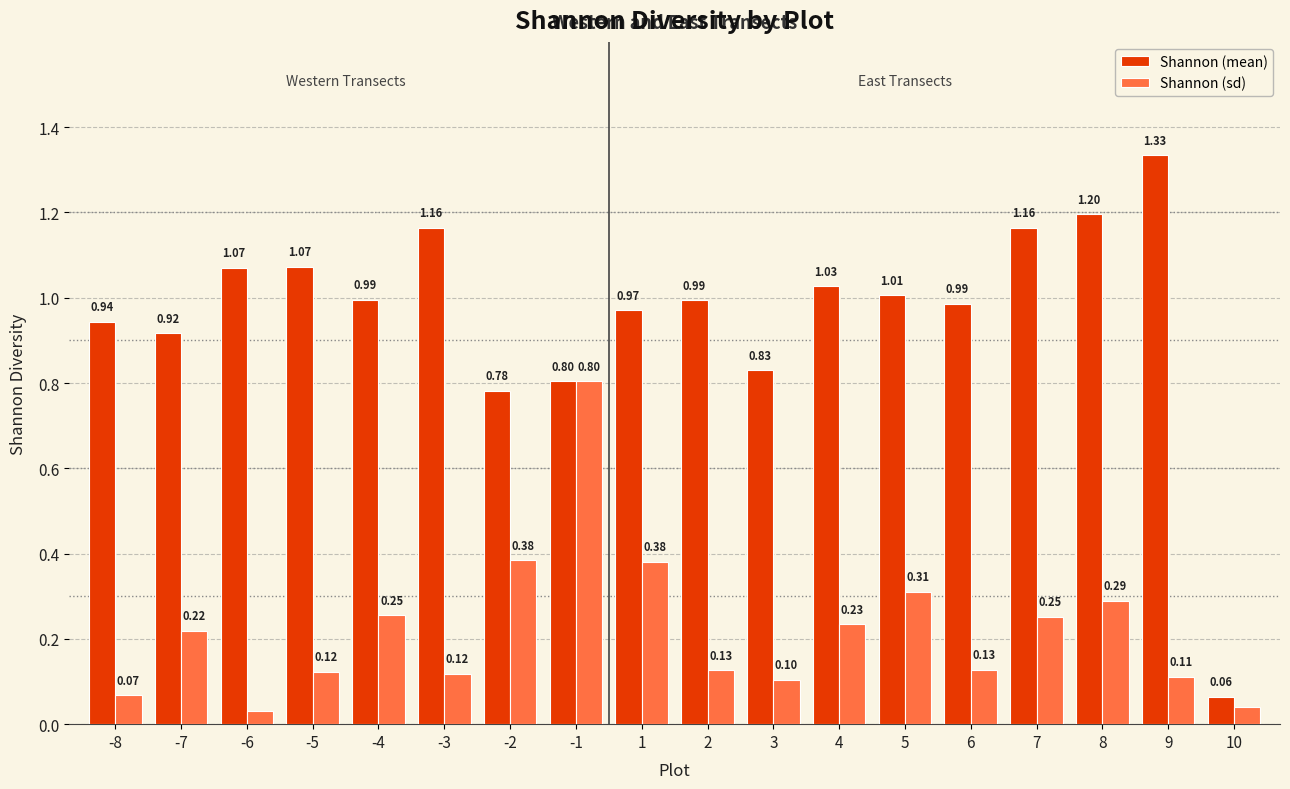

What value does the Shannon (mean) series have at 3?

0.8